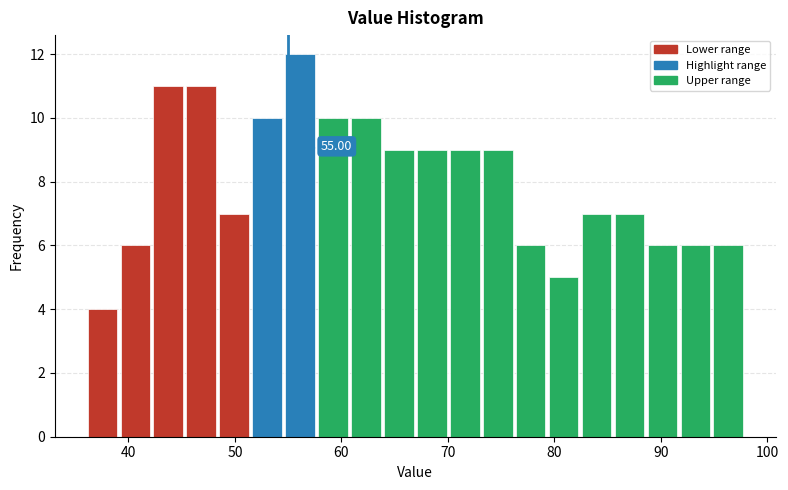

Read against the x-axis, roughly where is the centre of the tallest bar?

56